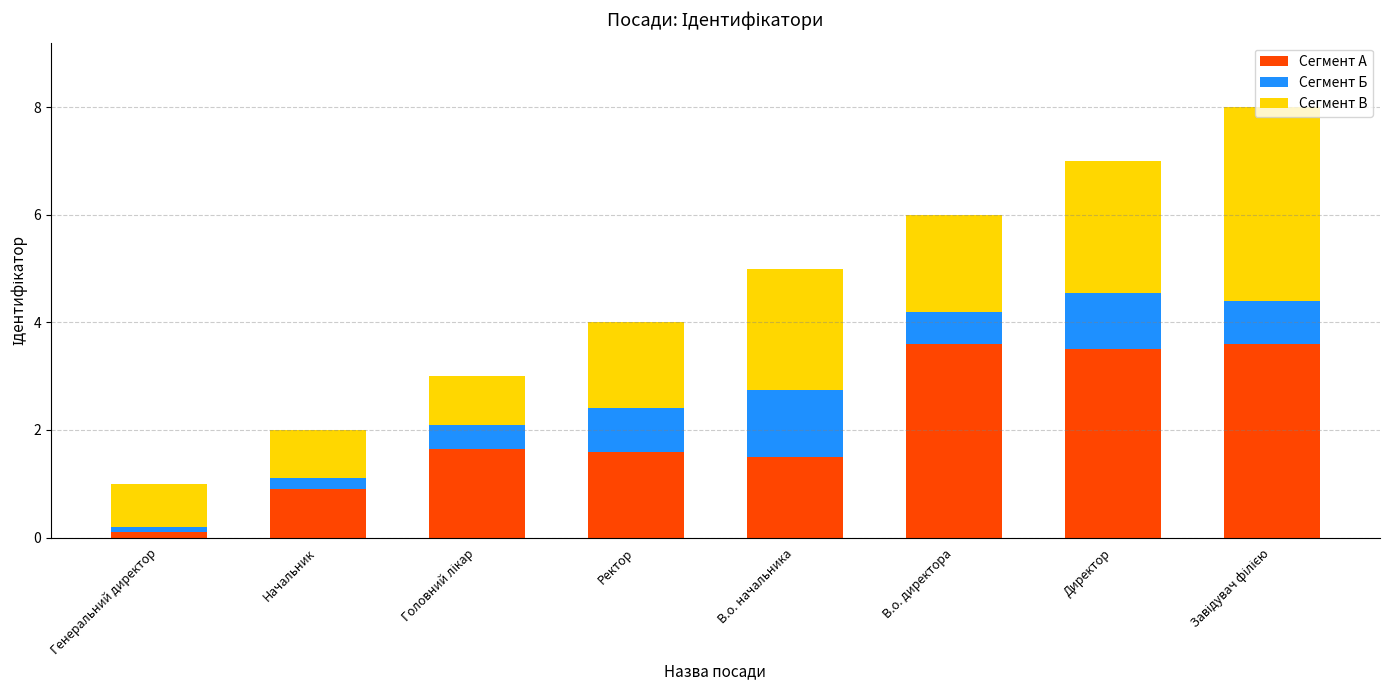

What is the total value across all series at Директор?

7.0